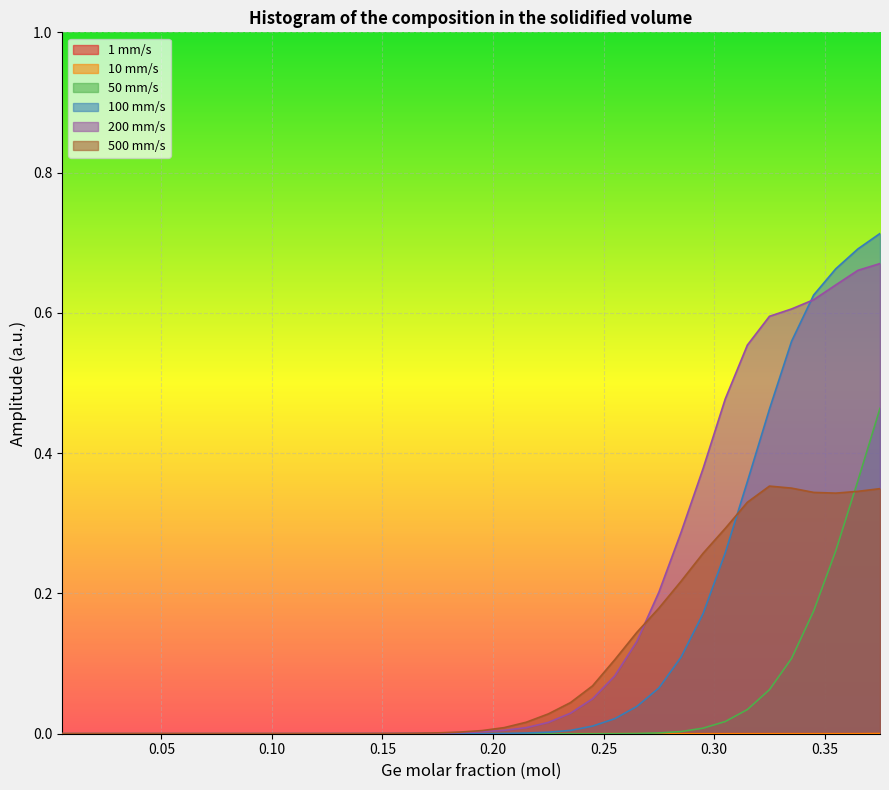

Reading left to right, what are all the values shown in this chart?

1 mm/s: 0.0	0.0	0.0	0.0	0.0	0.0	0.0	0.0	0.0	0.0	0.0	0.0	0.0	0.0	0.0	0.0	0.0	0.0	0.0	0.0	0.0	0.0	0.0	0.0	0.0	0.0	0.0	0.0	0.0	0.0	0.0	0.0	0.0	0.0	0.0	0.0	0.0	0.0
10 mm/s: 0.0	0.0	0.0	0.0	0.0	0.0	0.0	0.0	0.0	0.0	0.0	0.0	0.0	0.0	0.0	0.0	0.0	0.0	0.0	0.0	0.0	0.0	0.0	0.0	0.0	0.0	0.0	0.0	0.0	0.0	0.0	0.0	0.0	0.0	0.0	0.0	0.0	0.0
50 mm/s: 0.0	0.0	0.0	0.0	0.0	0.0	0.0	0.0	0.0	0.0	0.0	0.0	0.0	0.0	0.0	0.0	0.0	0.0	0.0	0.0	0.0	0.0	0.0	0.0	0.0	0.0	0.0	0.0	0.0	0.0	0.0	0.0	0.1	0.1	0.2	0.3	0.4	0.5
100 mm/s: 0.0	0.0	0.0	0.0	0.0	0.0	0.0	0.0	0.0	0.0	0.0	0.0	0.0	0.0	0.0	0.0	0.0	0.0	0.0	0.0	0.0	0.0	0.0	0.0	0.0	0.0	0.0	0.1	0.1	0.2	0.3	0.4	0.5	0.6	0.6	0.7	0.7	0.7
200 mm/s: 0.0	0.0	0.0	0.0	0.0	0.0	0.0	0.0	0.0	0.0	0.0	0.0	0.0	0.0	0.0	0.0	0.0	0.0	0.0	0.0	0.0	0.0	0.0	0.0	0.0	0.1	0.1	0.2	0.3	0.4	0.5	0.6	0.6	0.6	0.6	0.6	0.7	0.7
500 mm/s: 0.0	0.0	0.0	0.0	0.0	0.0	0.0	0.0	0.0	0.0	0.0	0.0	0.0	0.0	0.0	0.0	0.0	0.0	0.0	0.0	0.0	0.0	0.0	0.0	0.1	0.1	0.1	0.2	0.2	0.3	0.3	0.3	0.4	0.4	0.3	0.3	0.3	0.3